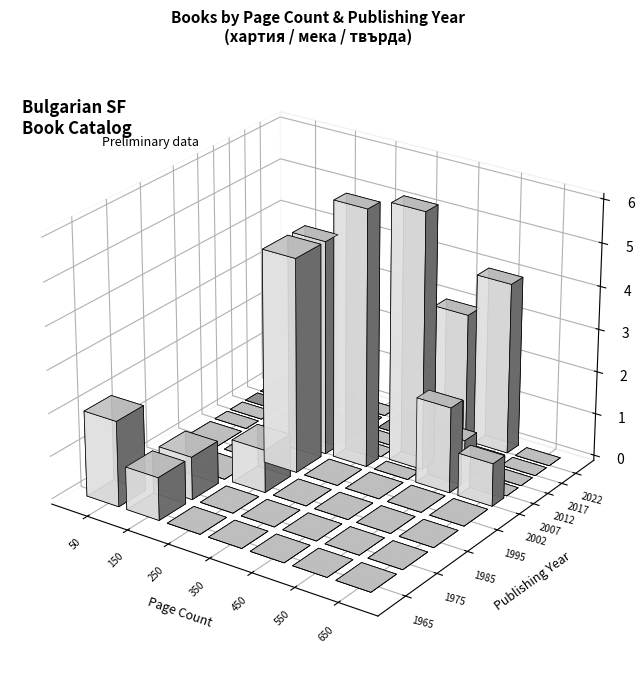

List the labels in order of мека value, smallest first.

1, 13, 12, 0, 11, 5, 17, 19, 8, 4, 9, 3, 10, 6, 15, 16, 14, 2, 18, 7